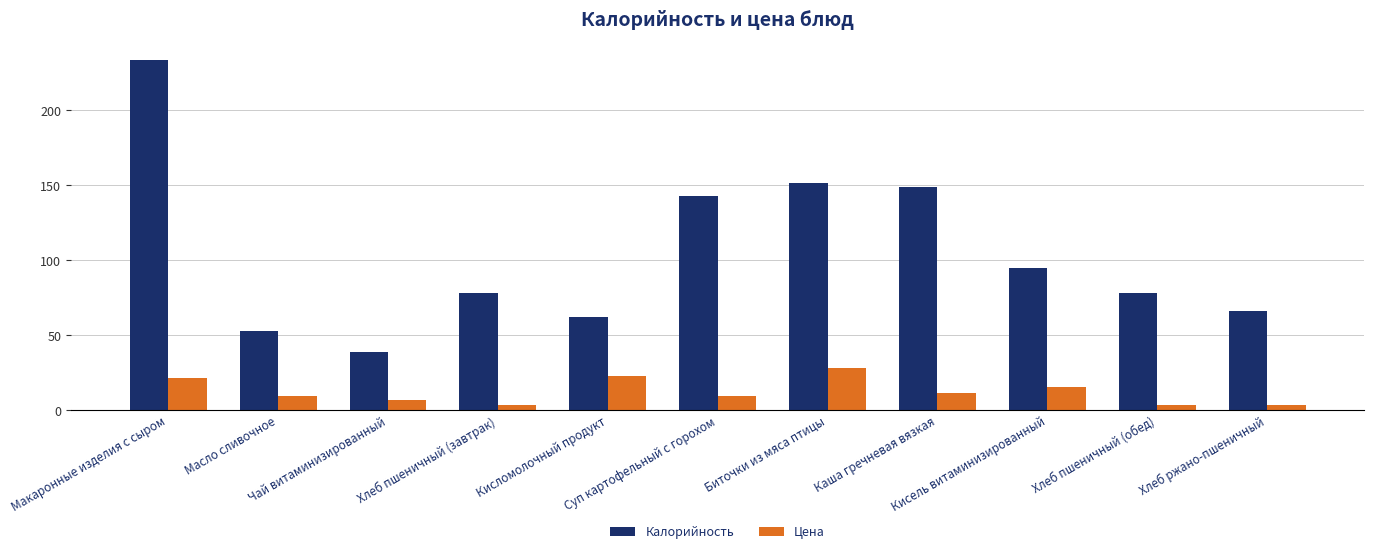

What is the difference between the maximum and minimum values in the Цена series?

24.5